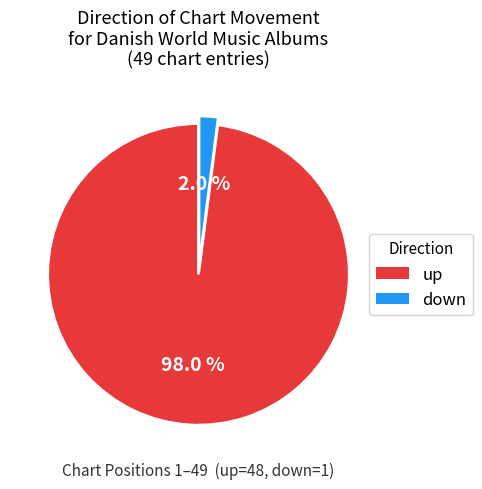

To the nearest percent, what percentage of the pie is up?

98%